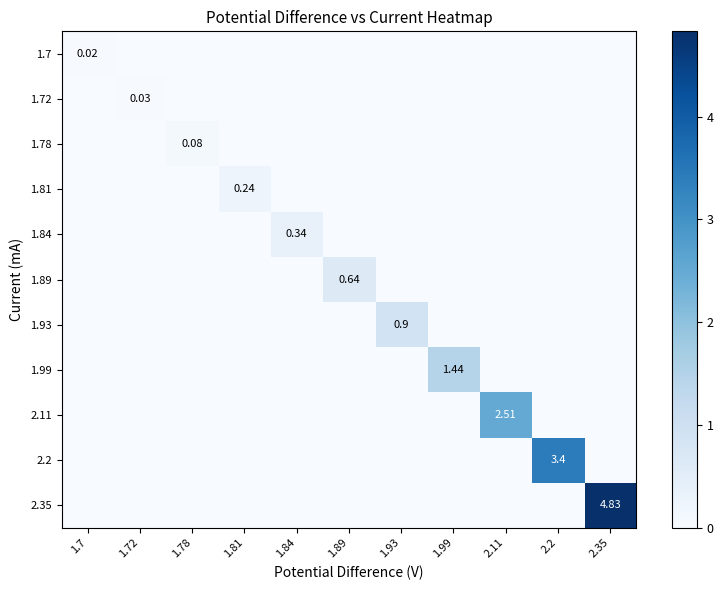

Is it true that 1.72 equals 0.0 at 1.89?

True